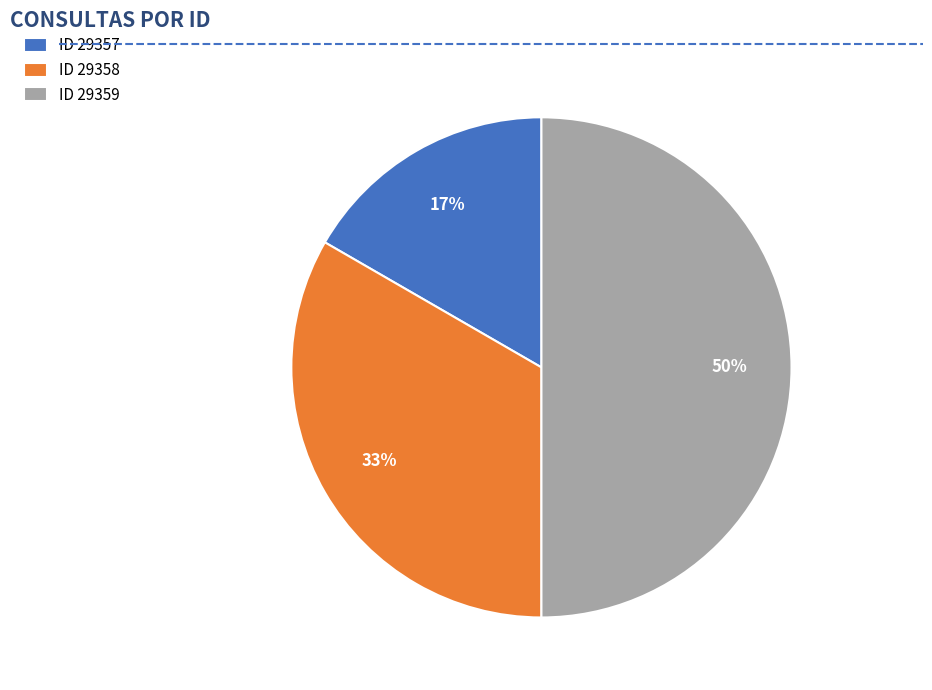

Rank the categories by value from lowest to highest.

ID 29357, ID 29358, ID 29359